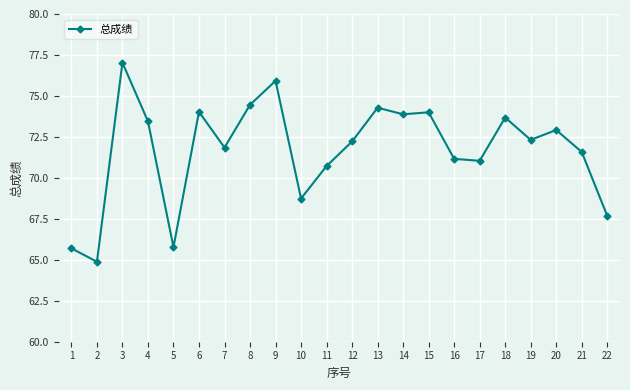

Approximately how many times larger is the value at 22 compared to 14?

0.9